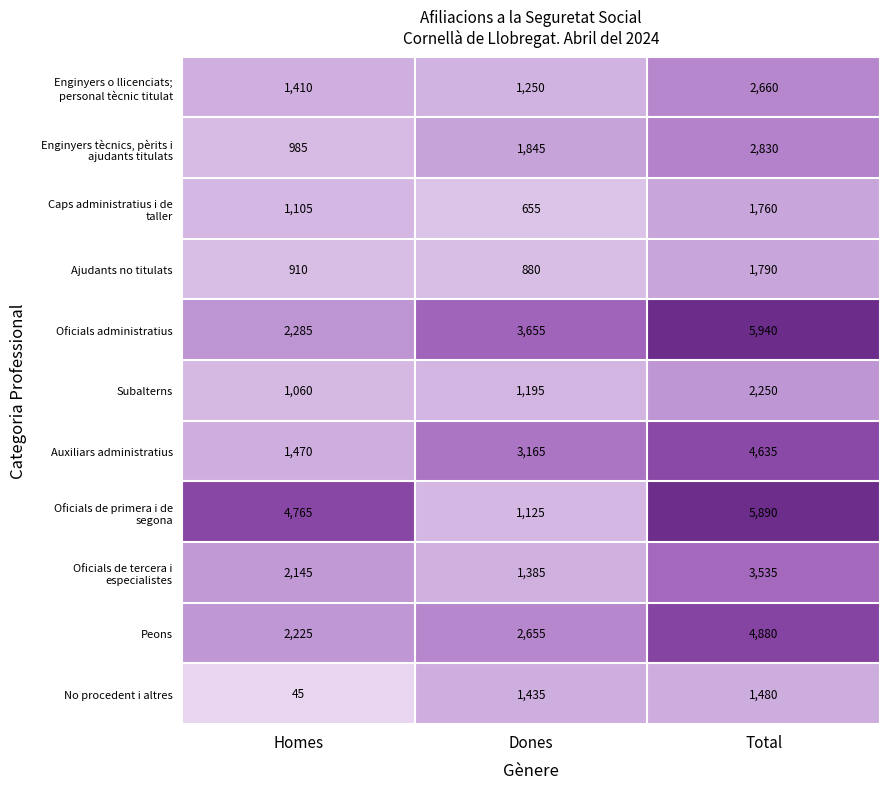

At which category is the sum across all series the highest?

Total